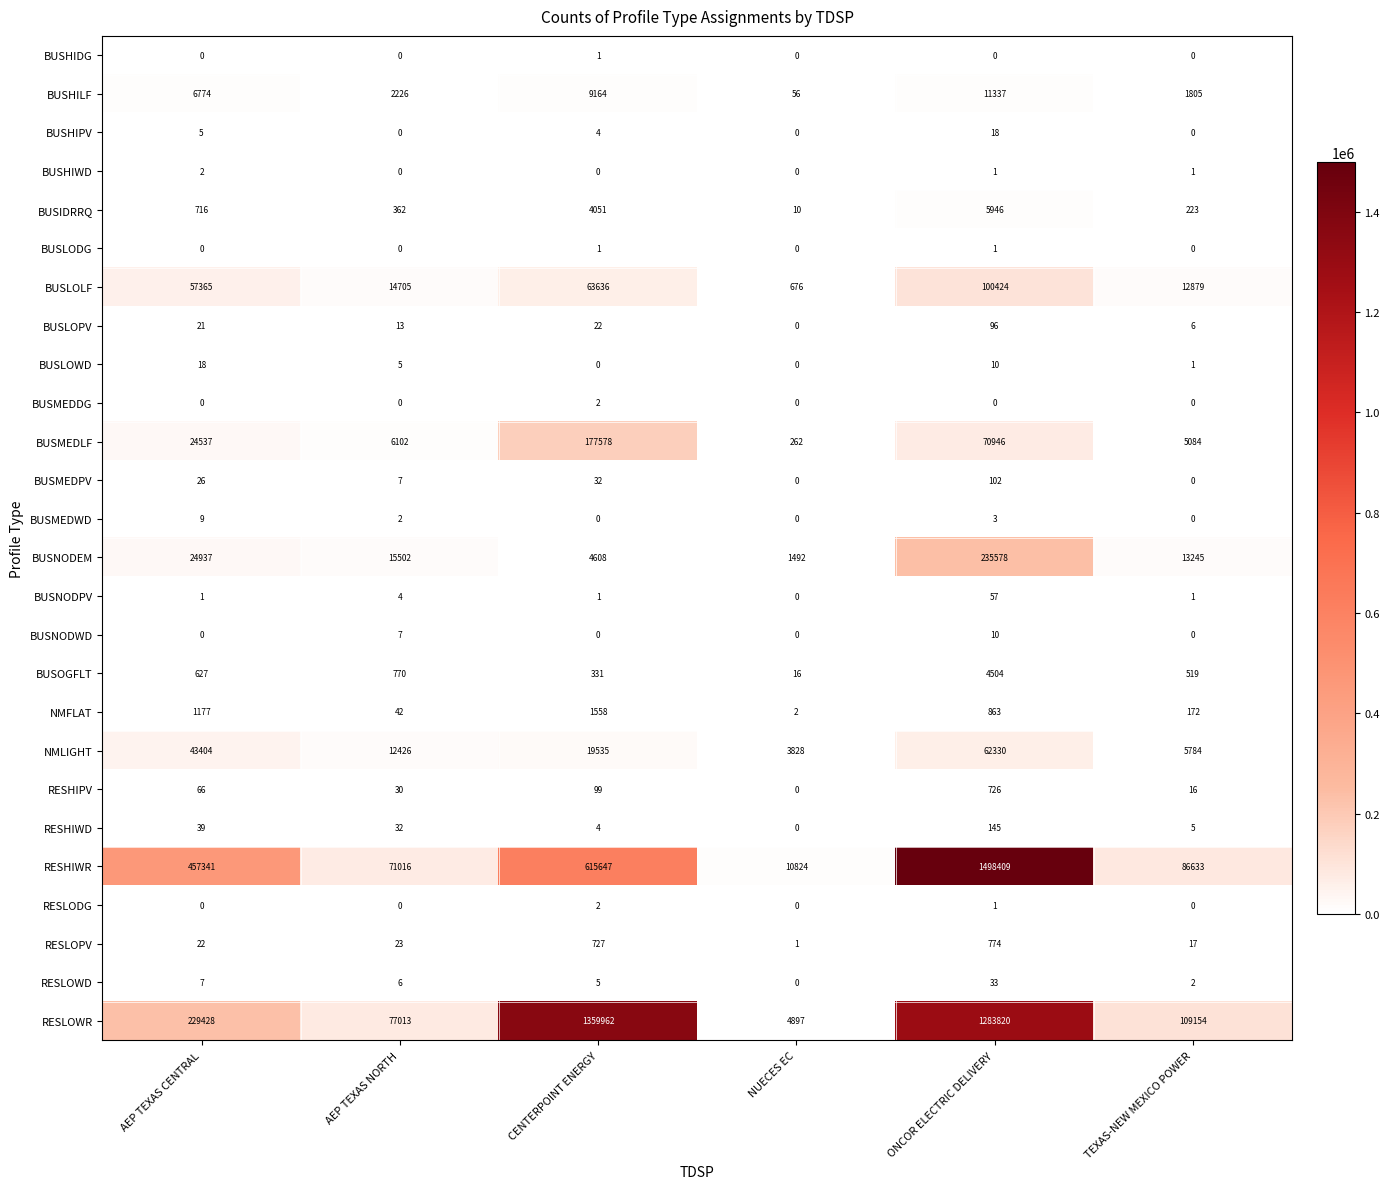

How many series are shown in this chart?

26